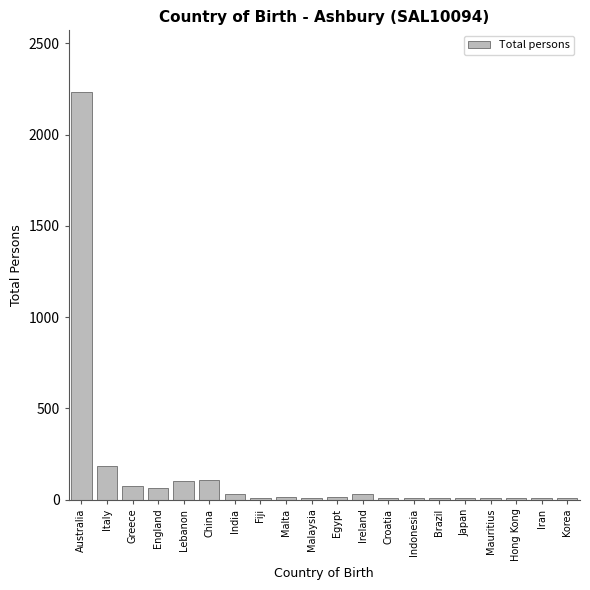

What is the greatest value displayed?

2236